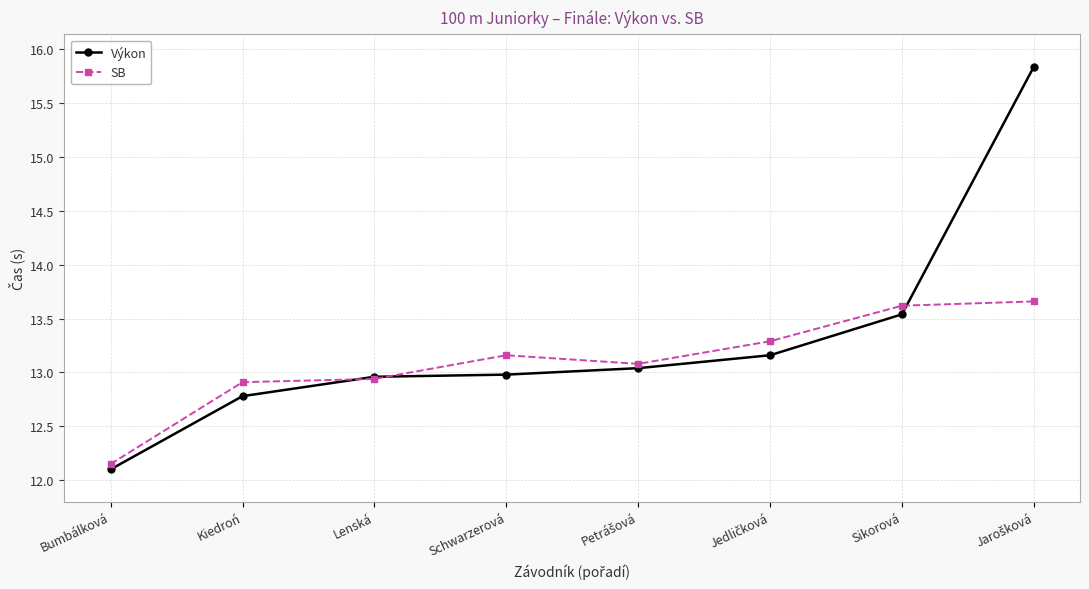

What is the value of the SB point at the 8th from the left?

13.7